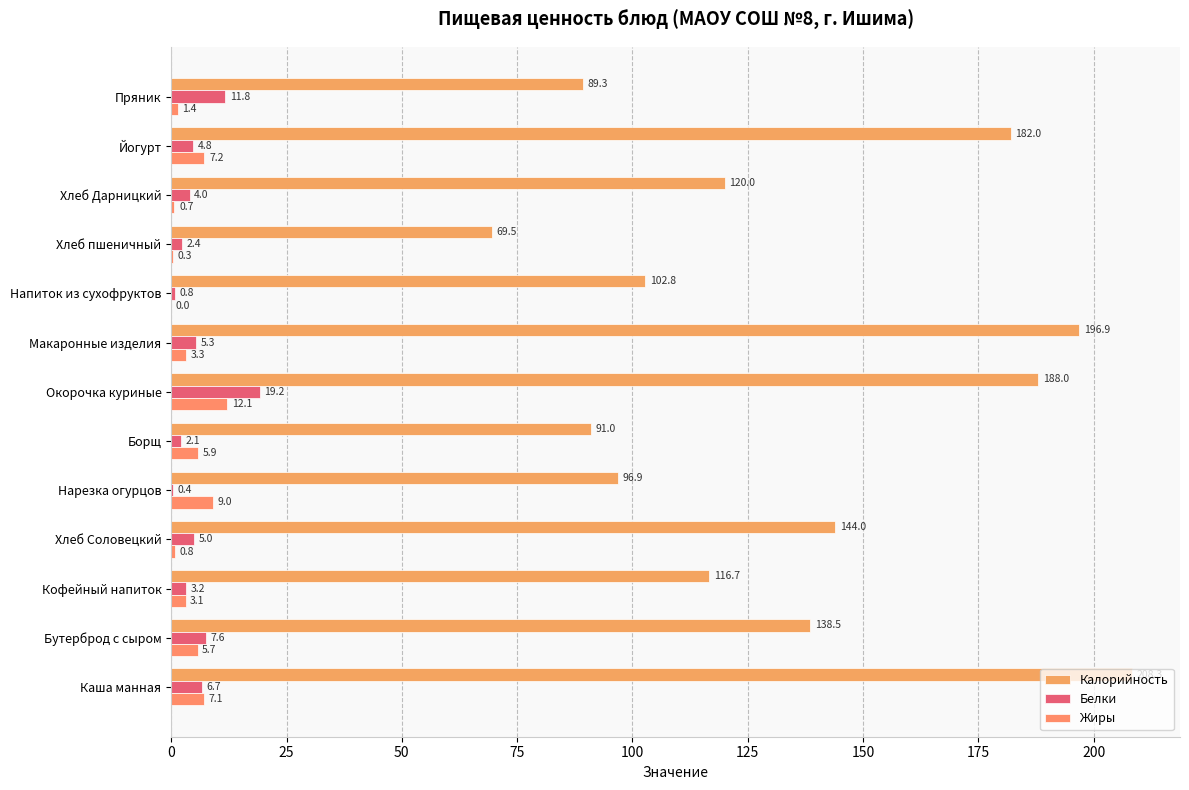

What is the sum of all Жиры values?

56.6